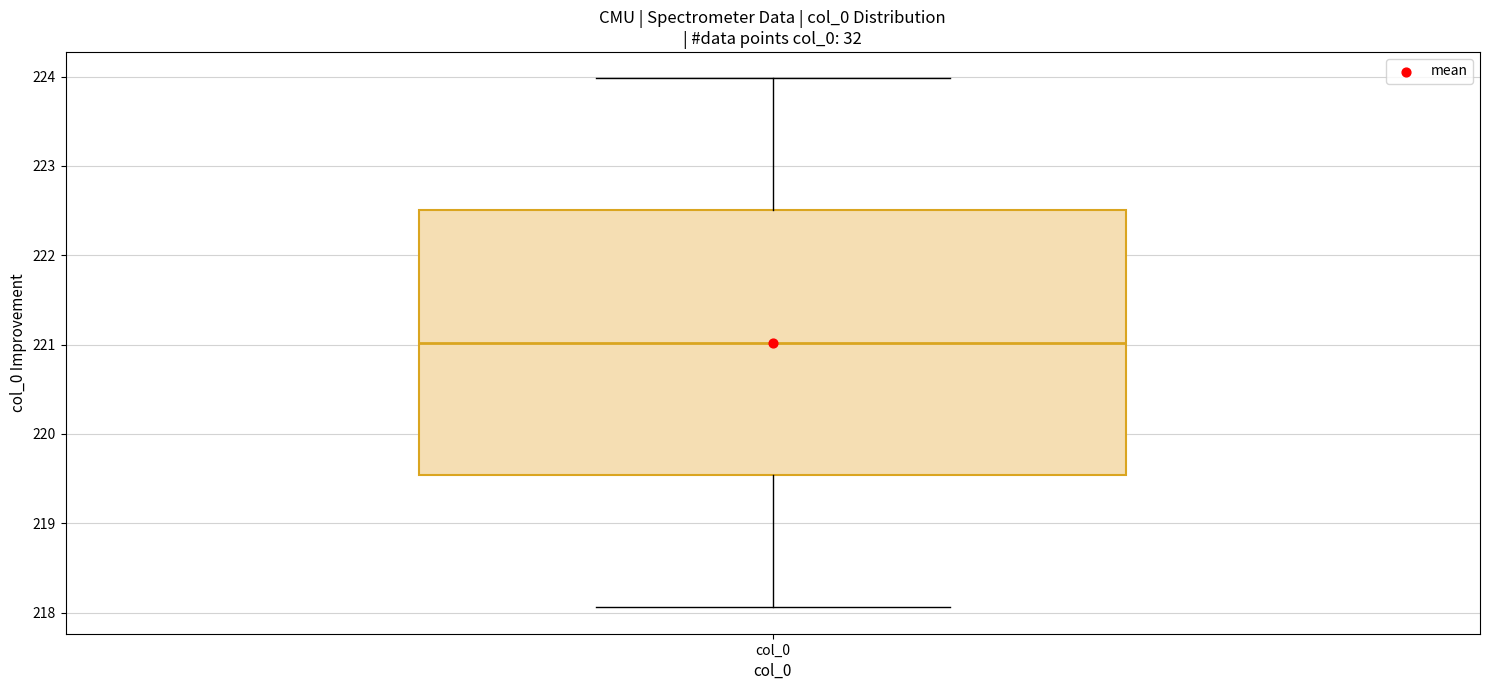

Transcribe this box plot: give where the median line is, the range the box spans, and where the two whiskers end, as read against the y-axis. The values are not printed on the chart, so give them approximately, as read against the axis.

median 221.0, box 219.5 to 222.5, whiskers 218.1 to 224.0